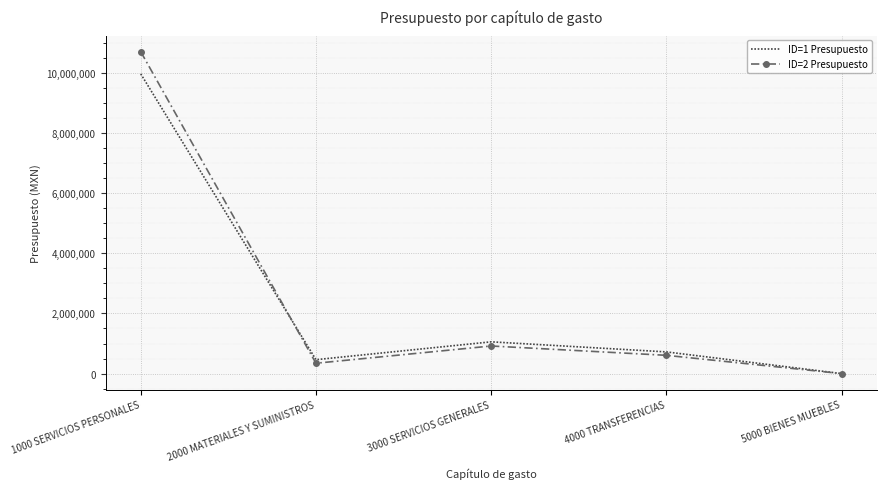

Where does the ID=1 Presupuesto series first go above 721000?

1000 SERVICIOS PERSONALES